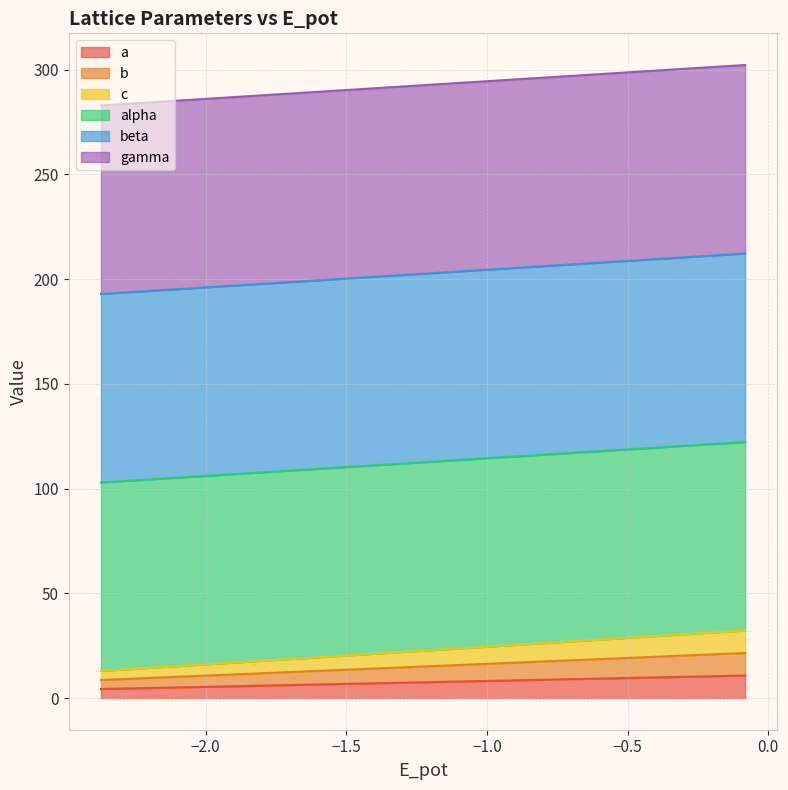

The b series shows 16.5 at −1.5. True or false?

False